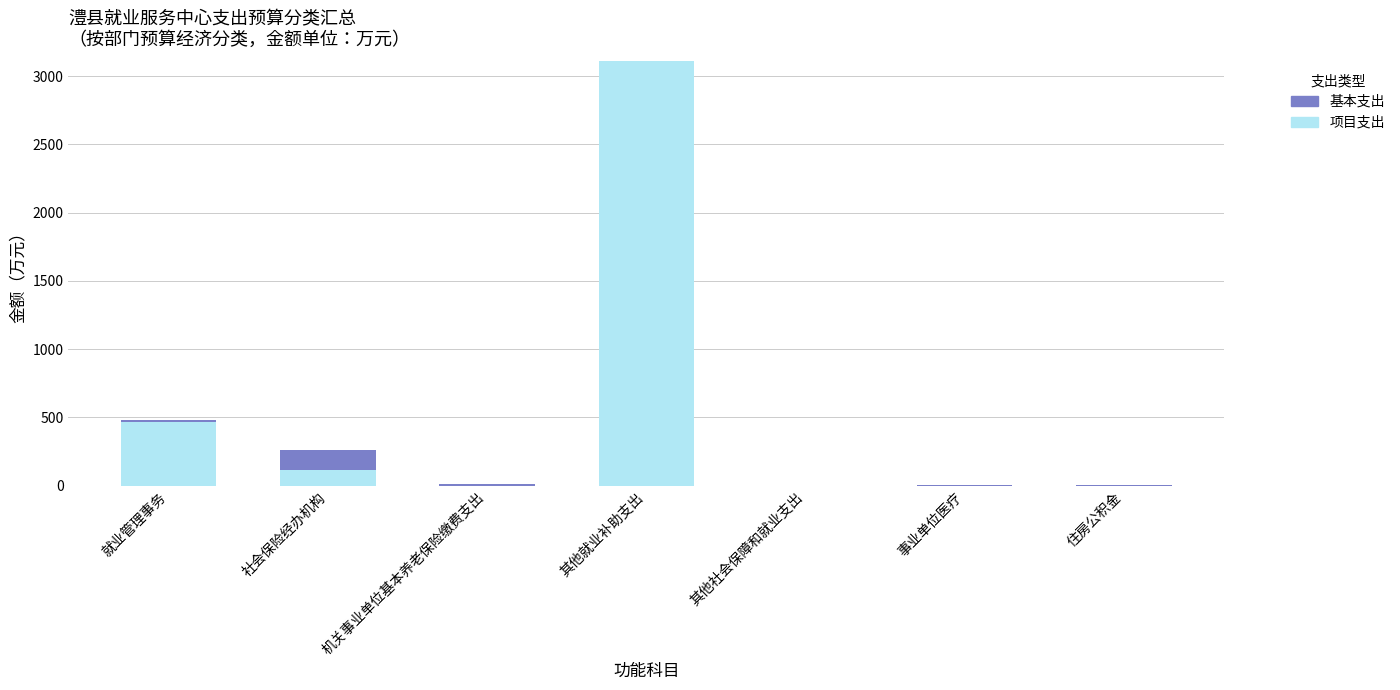

At which label is 项目支出 closest to 1553?

就业管理事务